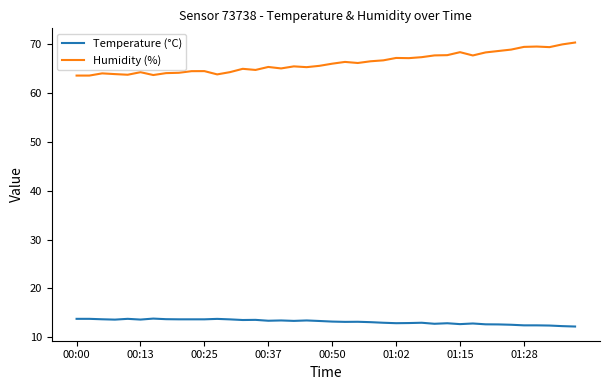

Which series has the largest range (max minus min)?

Humidity (%)